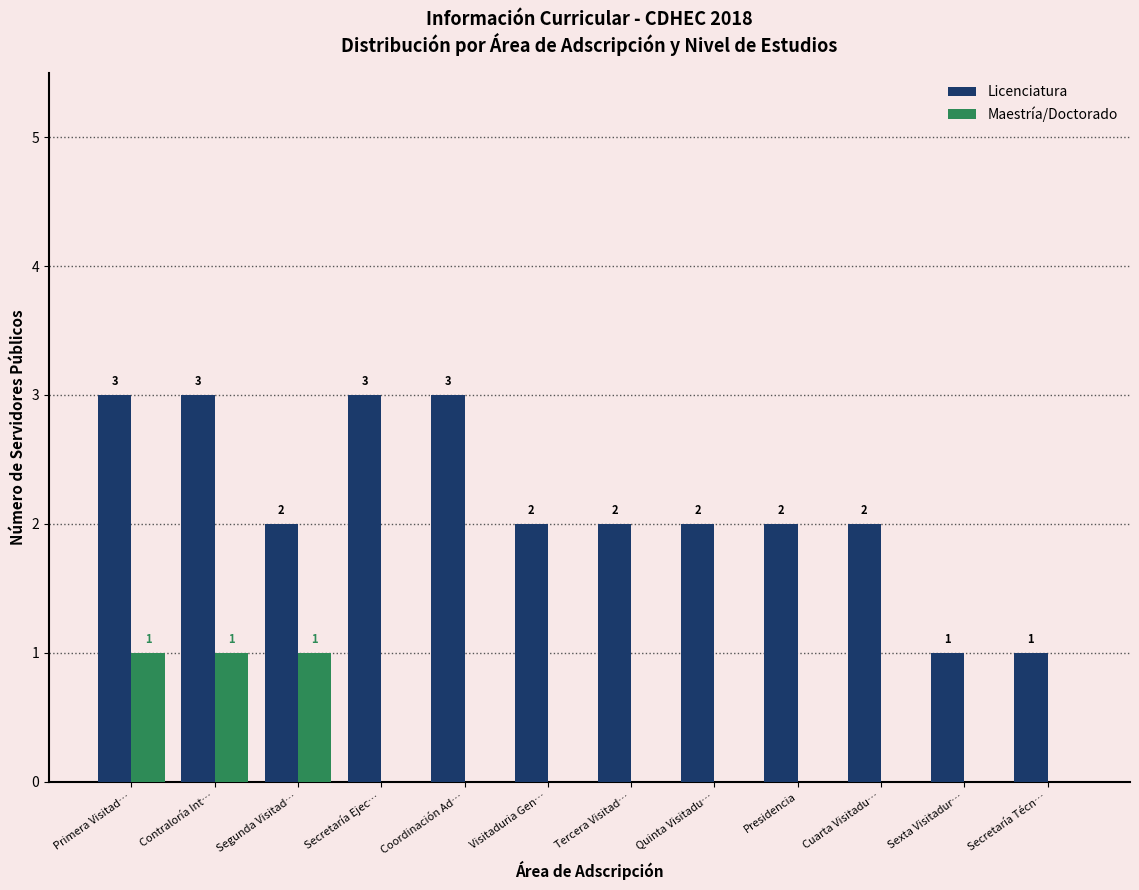

How many values in Maestría/Doctorado are above zero?

3